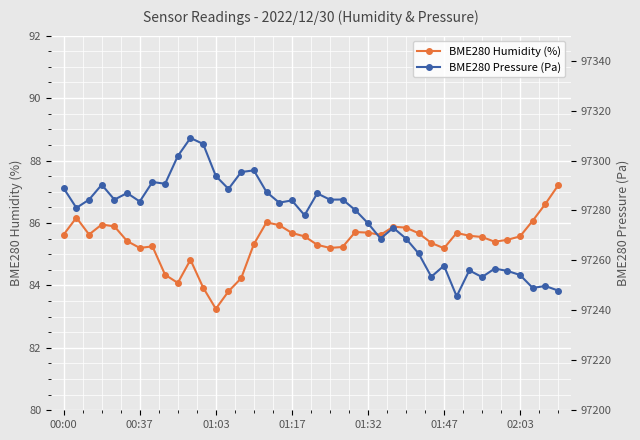

Which series has the widest spread of values?

BME280 Pressure (Pa)